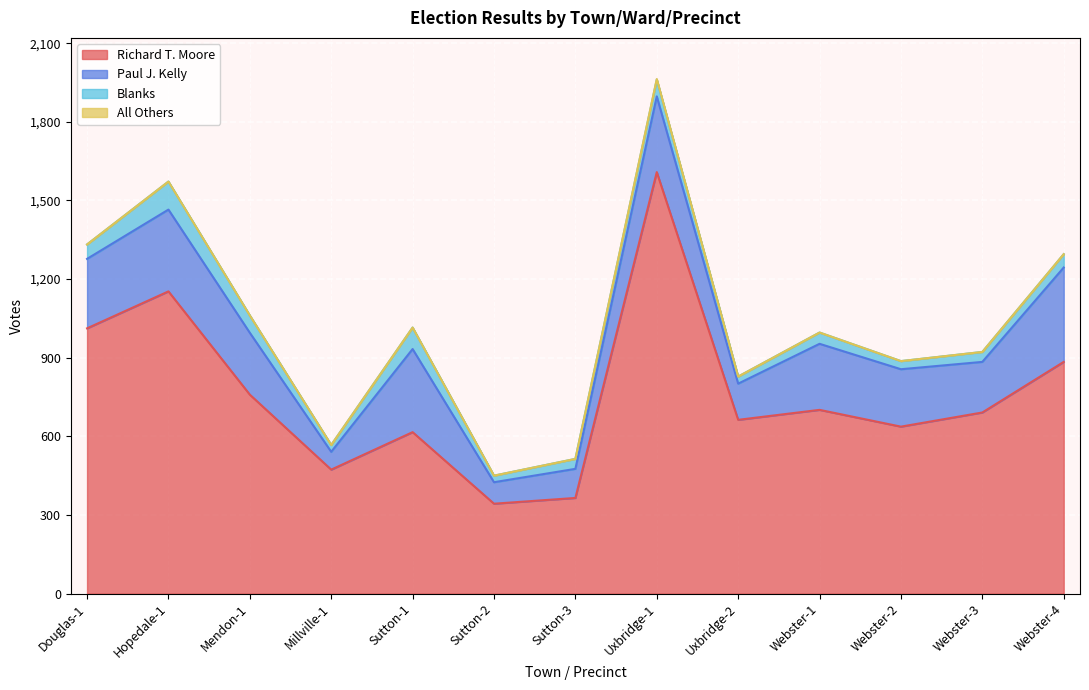

What is the average value of the Paul J. Kelly series?

219